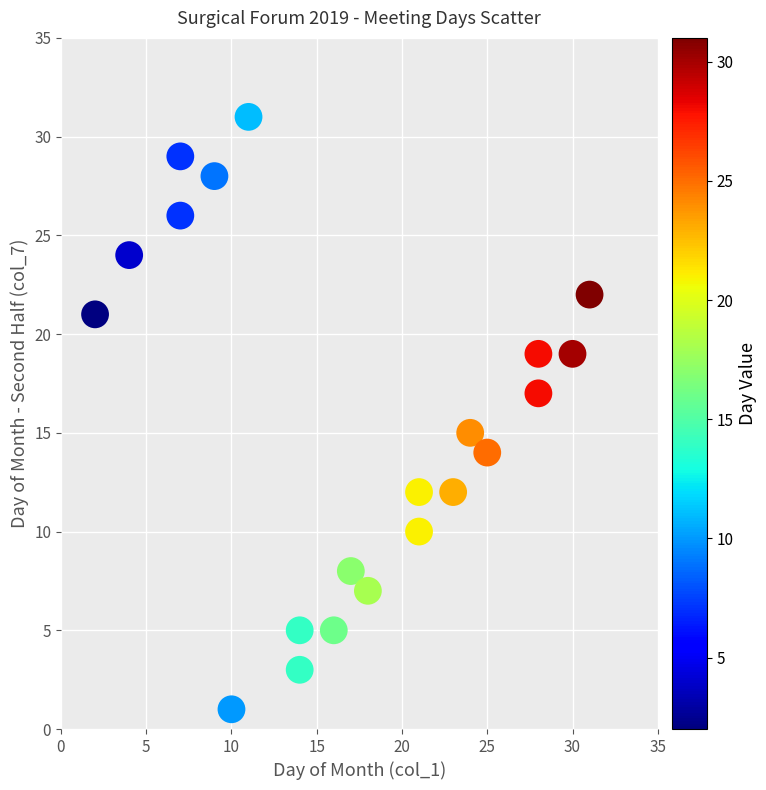

What is the range of Y values (max minus min)?

30